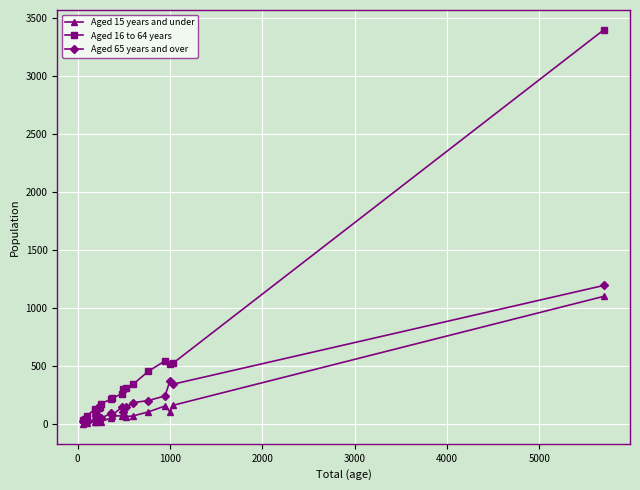

In Aged 16 to 64 years, how many points are lower than both neighbors (excluding endpoints)?

2